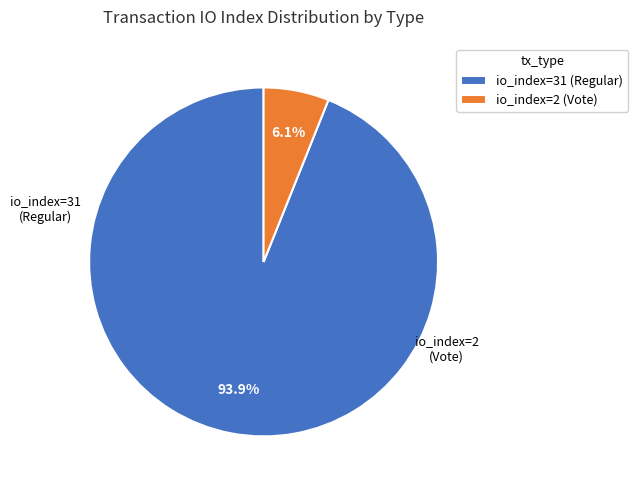

Is it true that io_index=2 (Vote) is 1% of the pie?

False